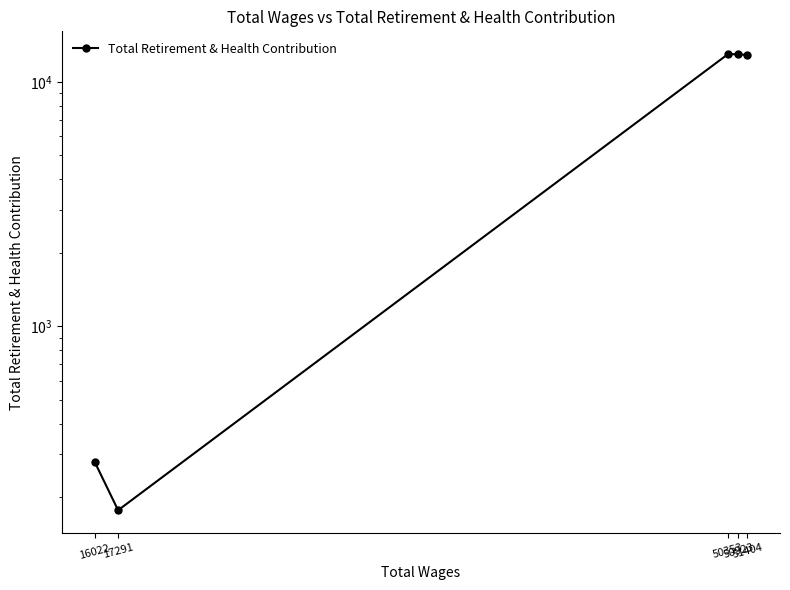

True or false: the data shows 12986 at 50353.

True